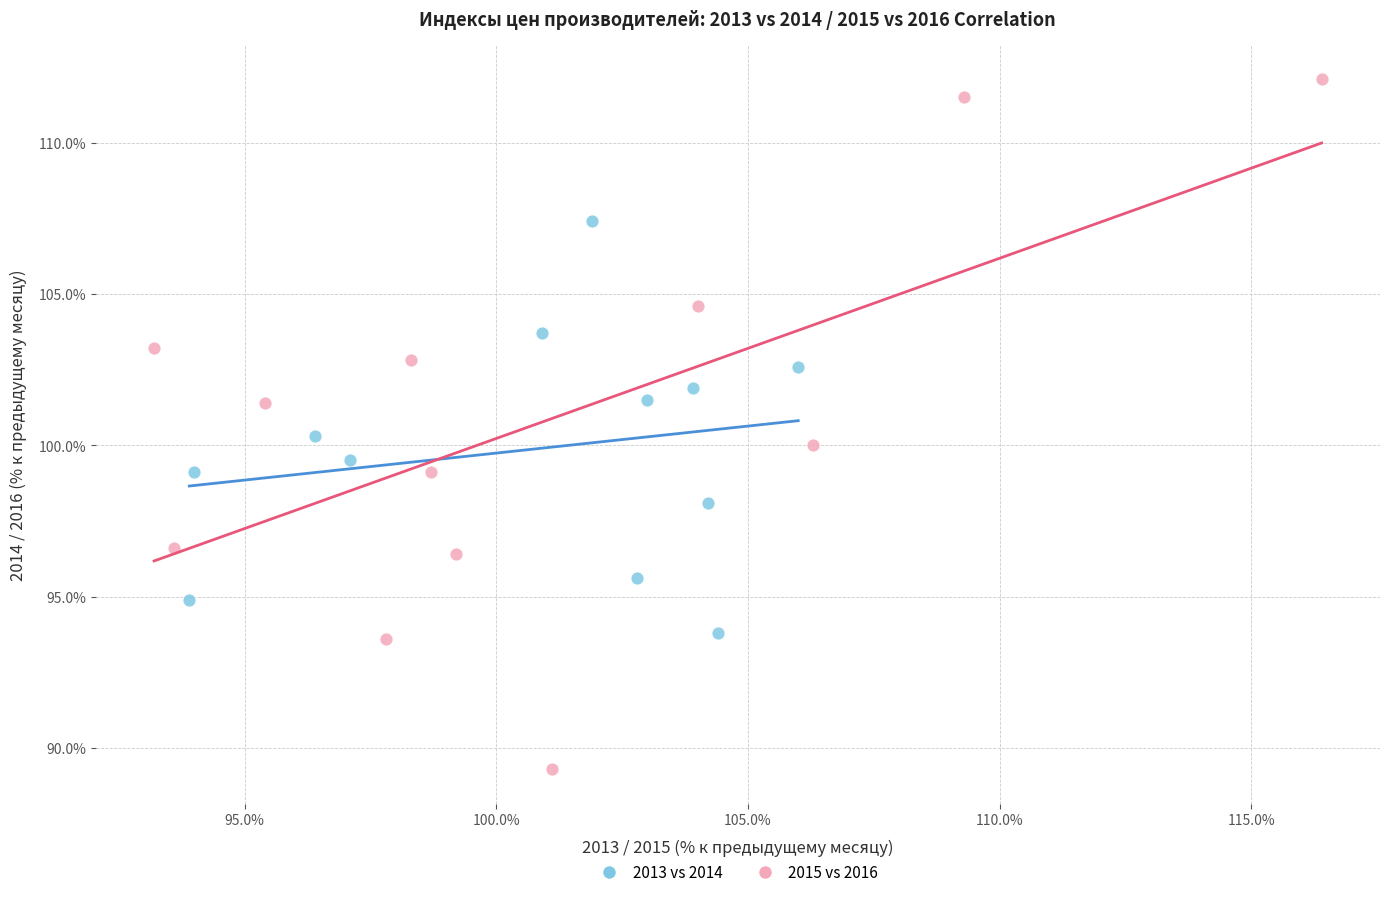

Which series has the widest spread of Y values?

2015 vs 2016